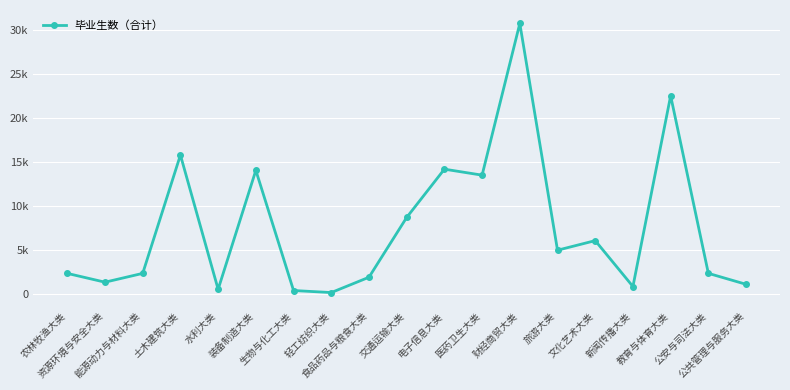

Reading left to right, transcribe all the data shown in this chart.

农林牧渔大类=2296	资源环境与安全大类=1296	能源动力与材料大类=2299	土木建筑大类=15755	水利大类=489	装备制造大类=14011	生物与化工大类=348	轻工纺织大类=116	食品药品与粮食大类=1858	交通运输大类=8658	电子信息大类=14147	医药卫生大类=13467	财经商贸大类=30716	旅游大类=4932	文化艺术大类=6022	新闻传播大类=804	教育与体育大类=22491	公安与司法大类=2301	公共管理与服务大类=1055